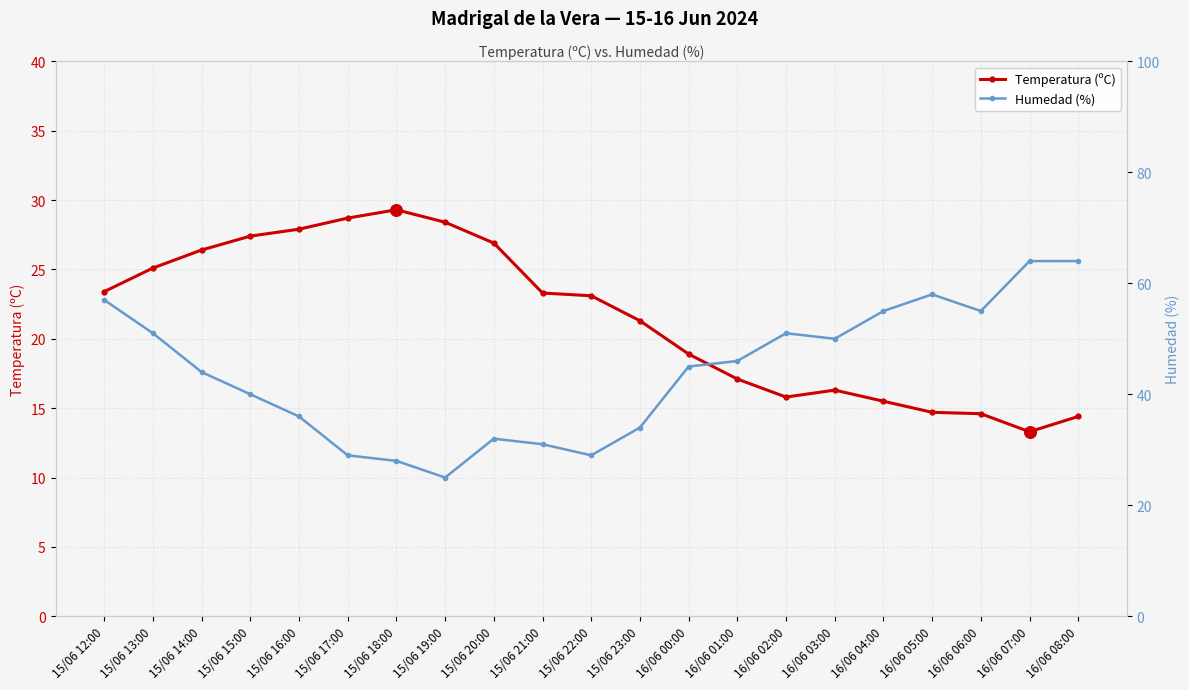

What are all the series names shown in the legend?

Temperatura (ºC), Humedad (%)